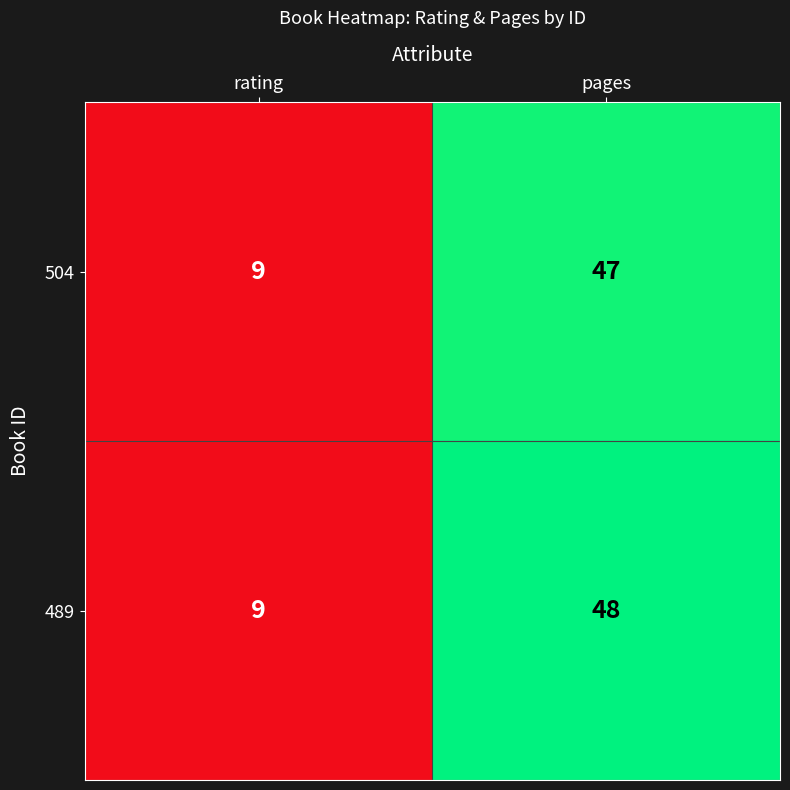

What is the greatest value displayed?

48